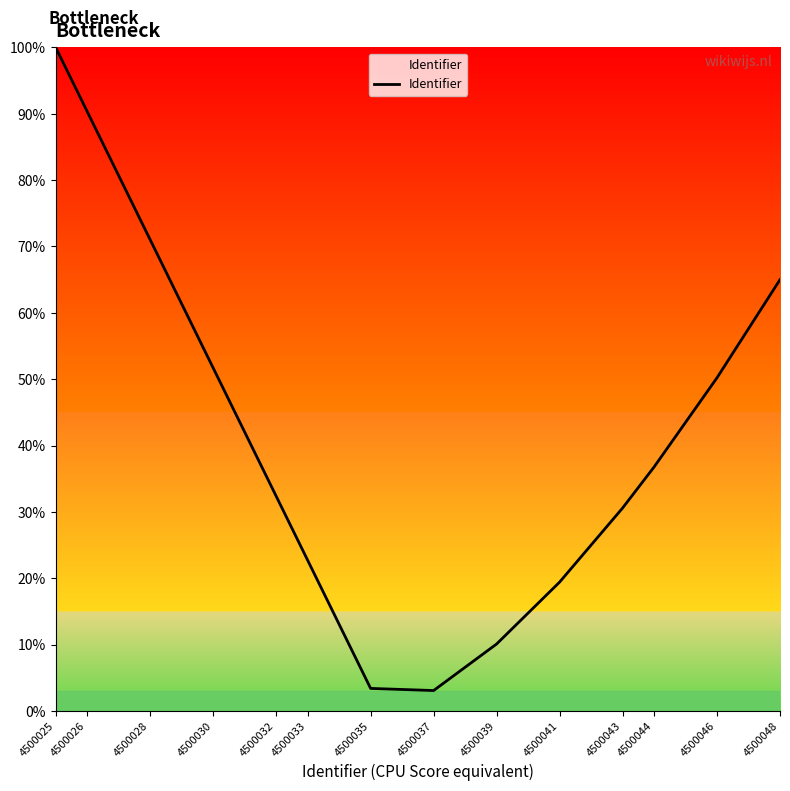

How many distinct data groups are displayed?

1